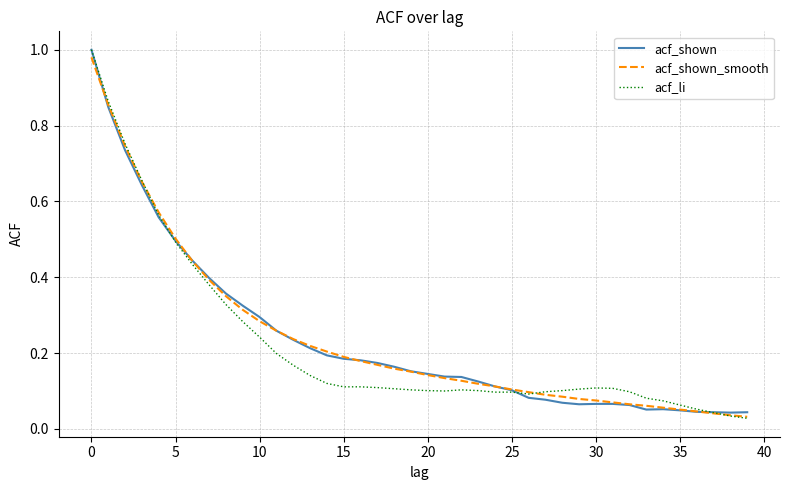

What is the total value across all series at 15?

0.5